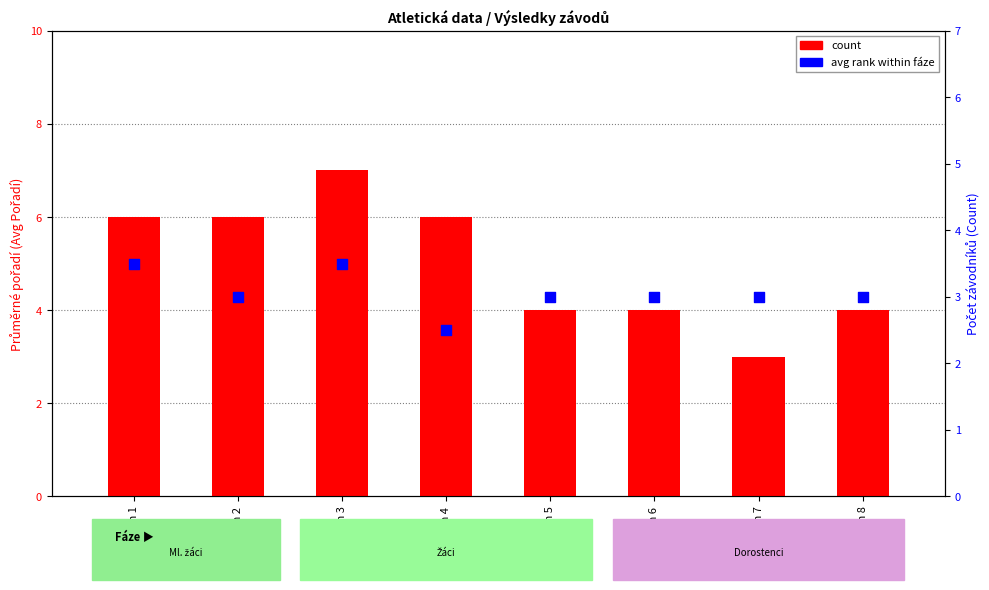

Which series reaches the minimum Y coordinate?

avg rank